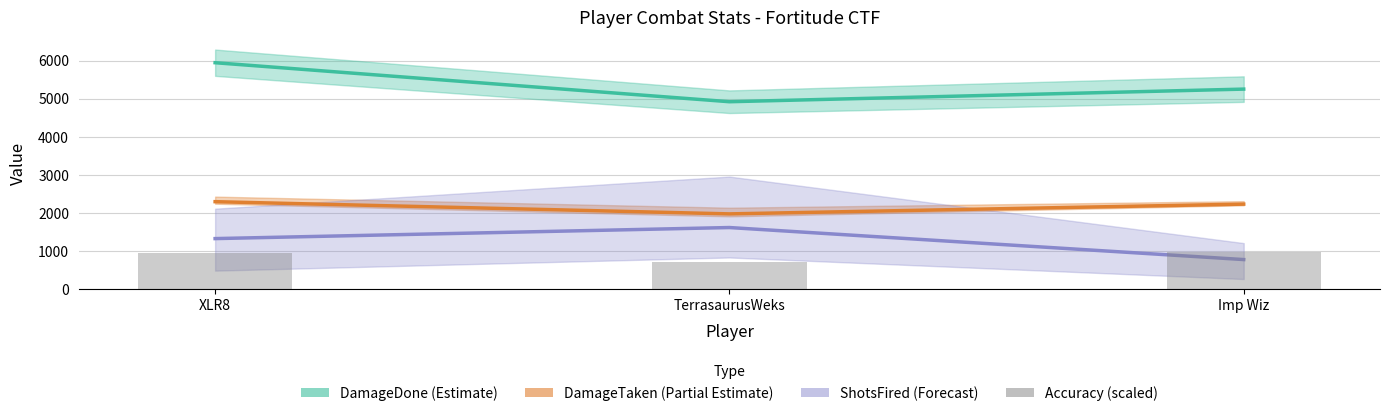

What is the smallest value displayed?

726.9